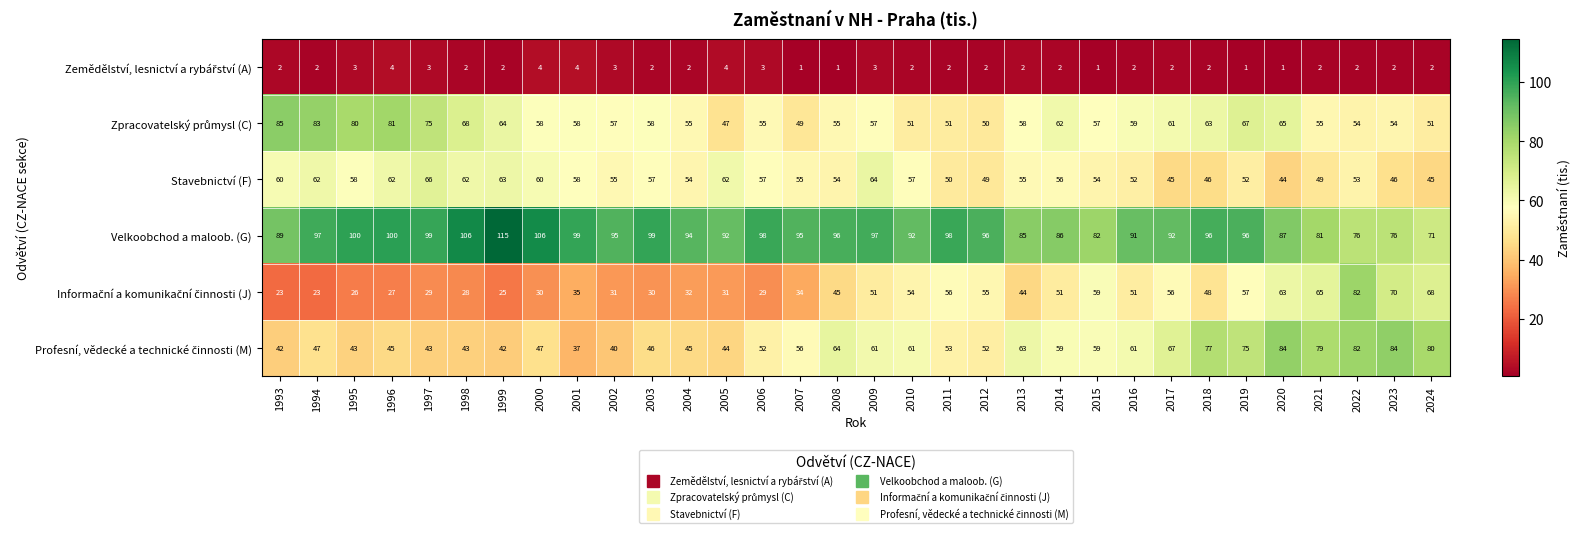

At which category is the sum across all series the highest?

2022